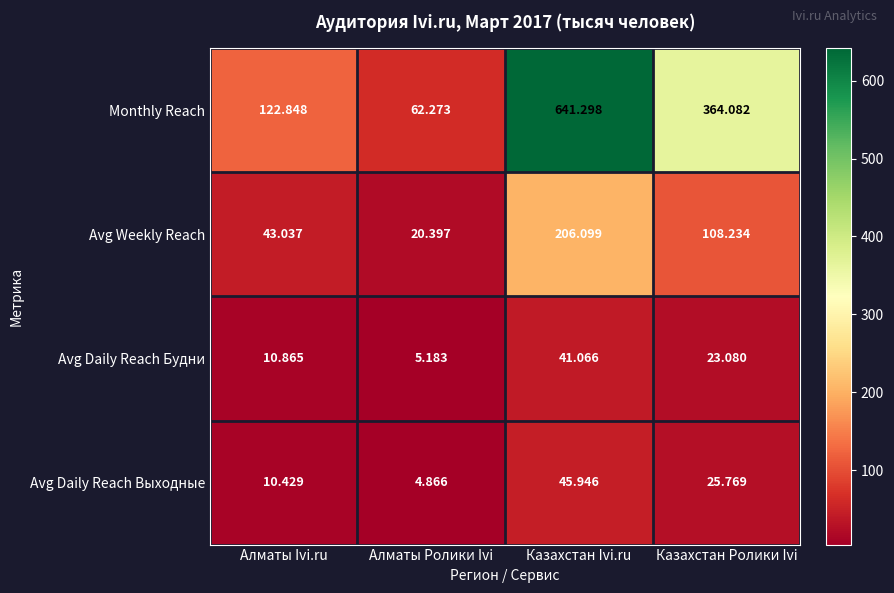

Is the value of Avg Daily Reach Будни at Казахстан Ролики Ivi greater than the value of Avg Daily Reach Выходные at Казахстан Ivi.ru?

No